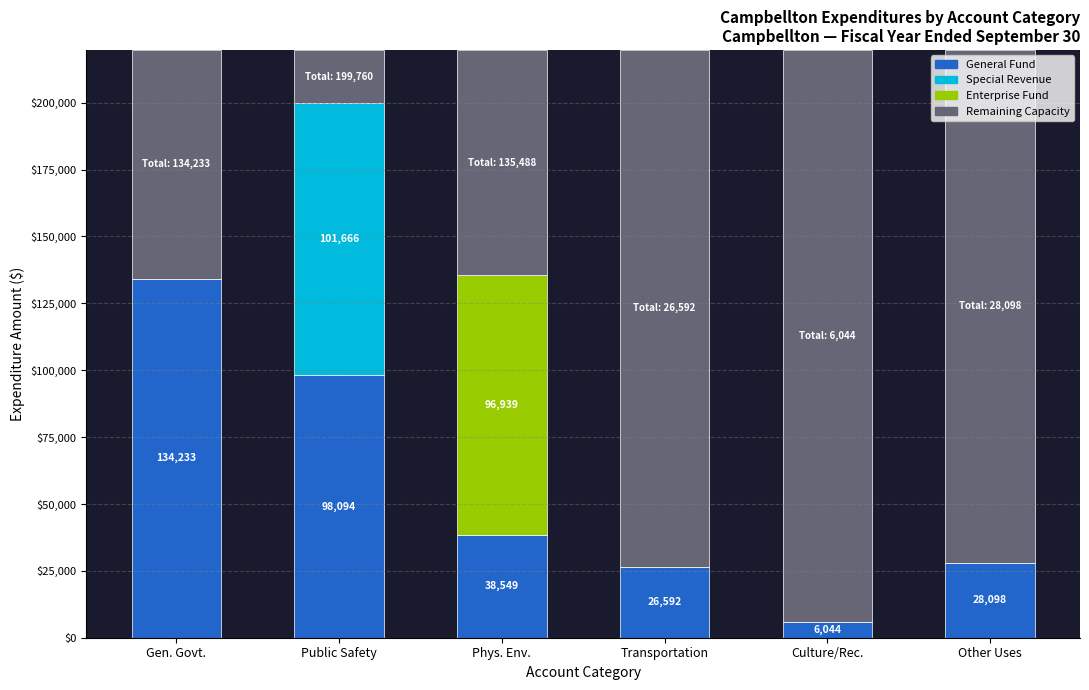

What is the total value across all series at Gen. Govt.?

219736.0